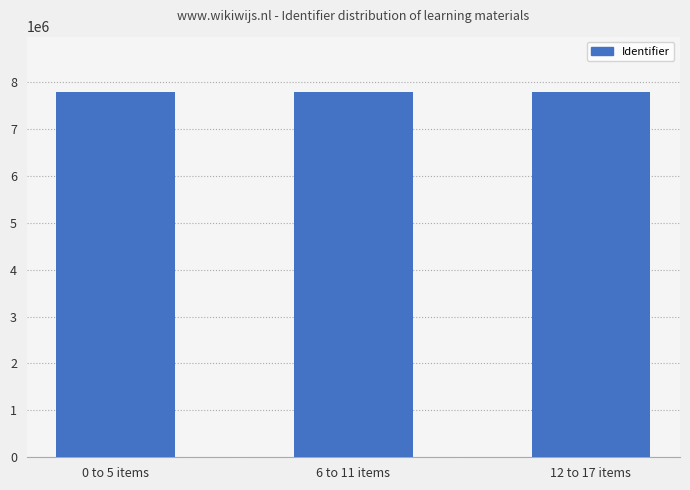

Count the values in the range 7797846 to 7800117.

3